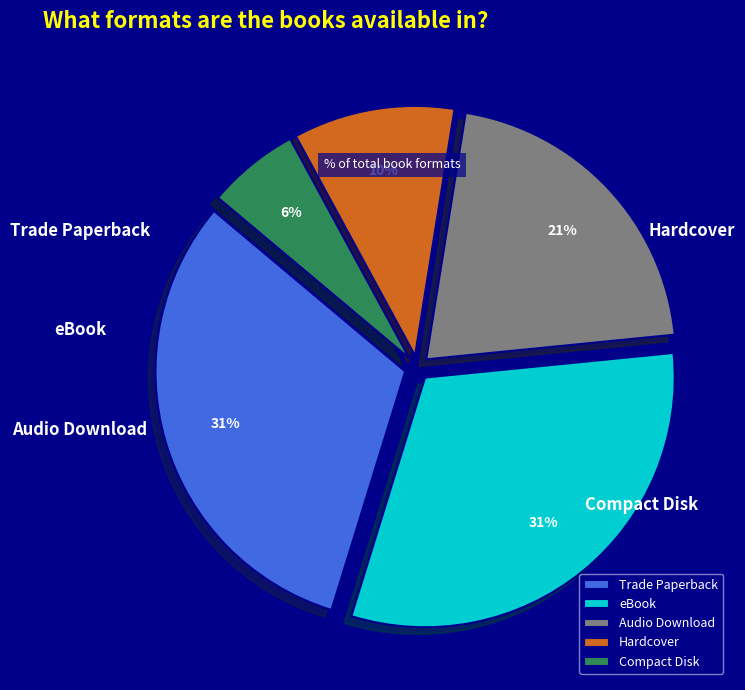

Approximately how many times larger is the value at Trade Paperback compared to Audio Download?

1.5